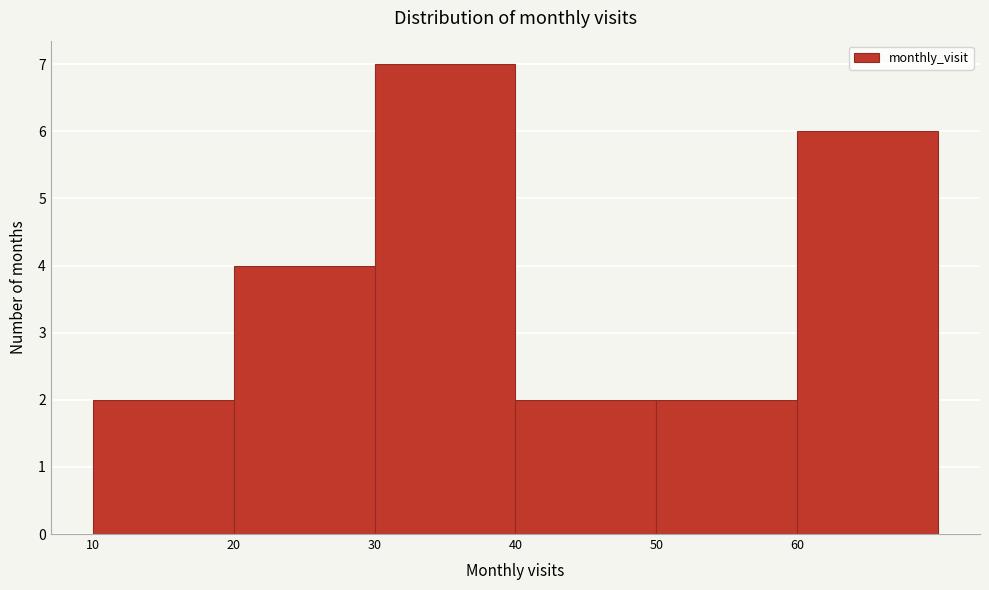

How tall is the bar that spans 40 to 50 on the x-axis? The values are not printed on the chart, so give them approximately, as read against the axis.

2